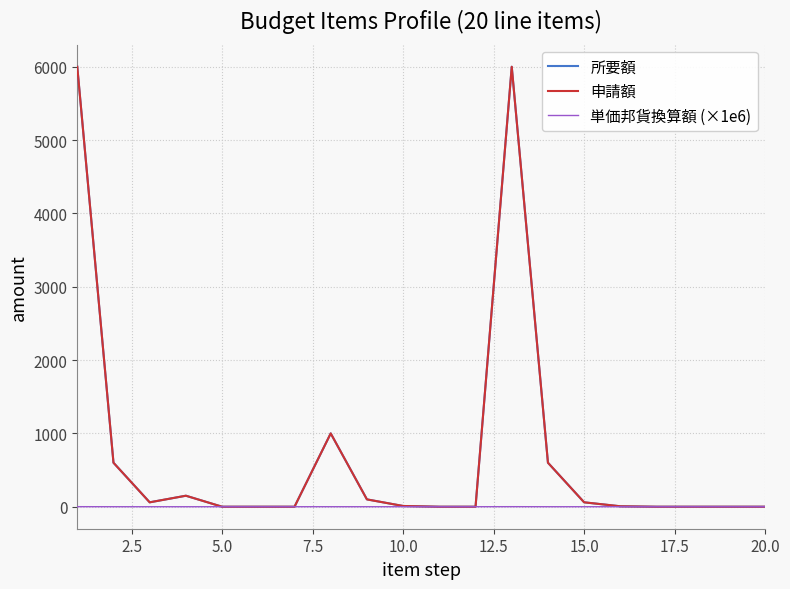

Is this an area chart (filled region under the line)?

No